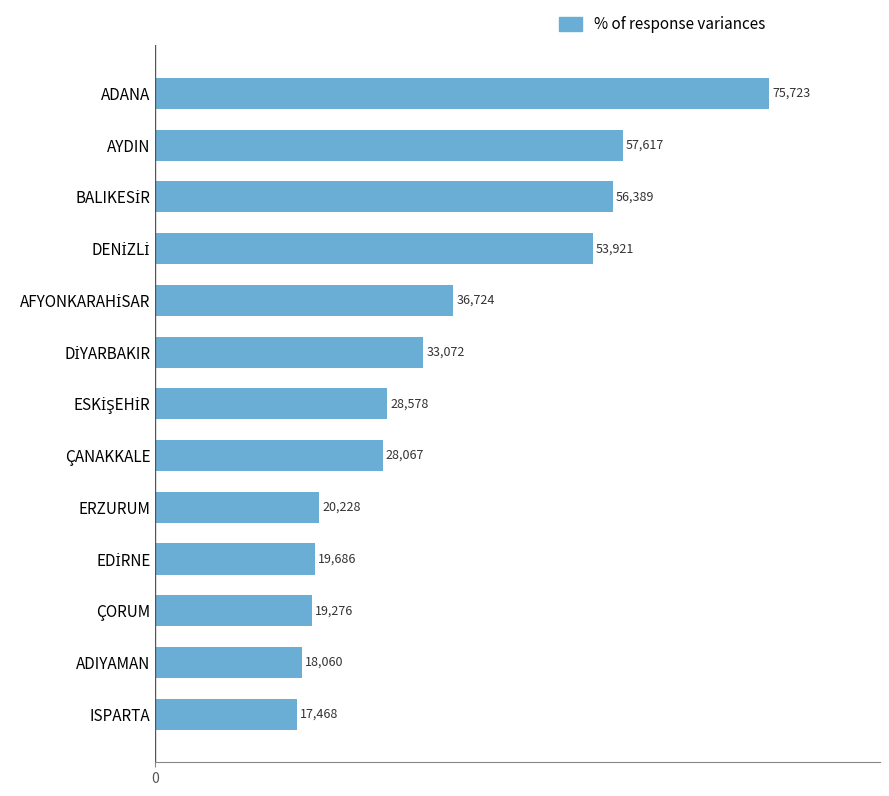

What is the difference between the maximum and minimum values?

58255